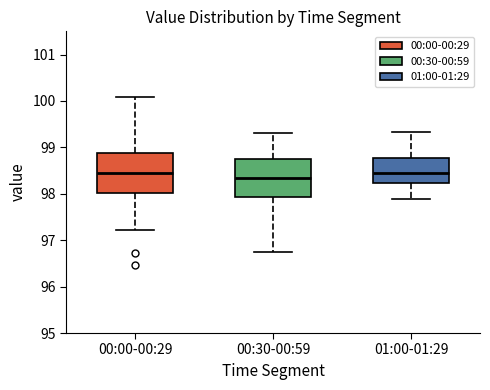

Reading left to right, transcribe this box plot: for each box, give where its median line is, the range the box spans, and where its two whiskers end, as read against the y-axis. The values are not printed on the chart, so give them approximately, as read against the axis.

00:00-00:29: median 98.4, box 98.0 to 98.9, whiskers 97.2 to 100.1
00:30-00:59: median 98.3, box 97.9 to 98.8, whiskers 96.7 to 99.3
01:00-01:29: median 98.5, box 98.2 to 98.8, whiskers 97.9 to 99.3